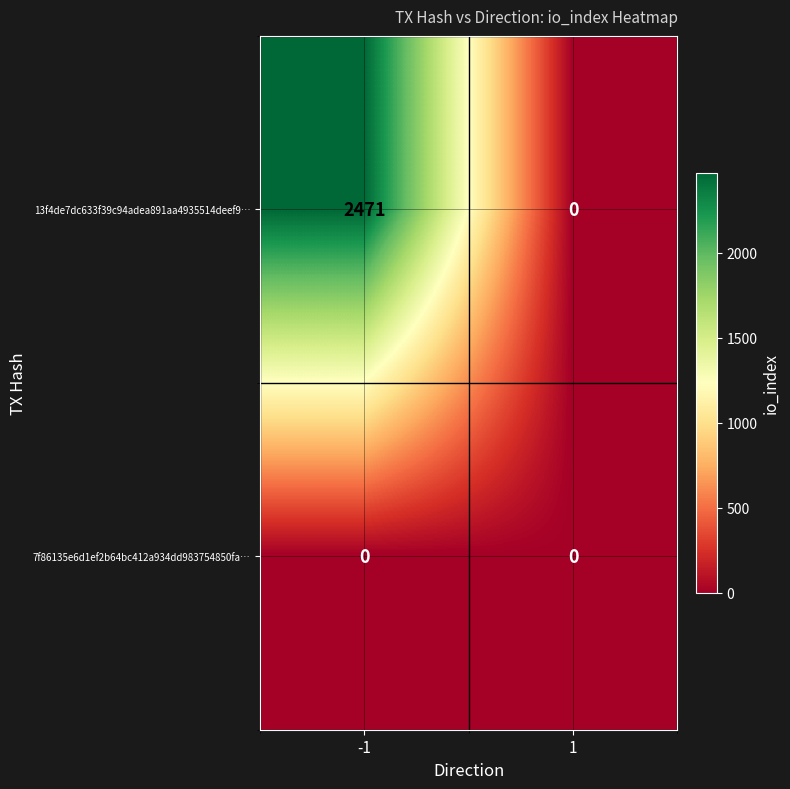

Reading left to right, transcribe all the data shown in this chart.

13f4de7dc633f39c94adea891aa4935514deef9…: -1=2471	1=0
7f86135e6d1ef2b64bc412a934dd983754850fa…: -1=0	1=0